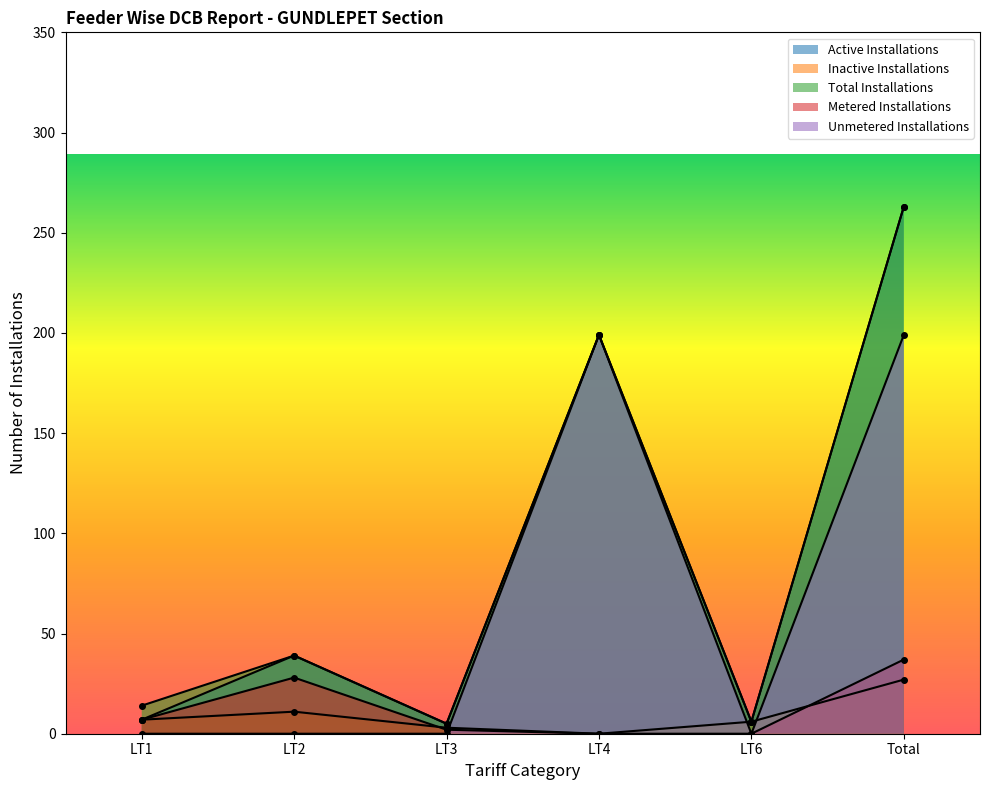

List the labels in order of Total Installations value, smallest first.

LT3, LT6, LT1, LT2, LT4, Total